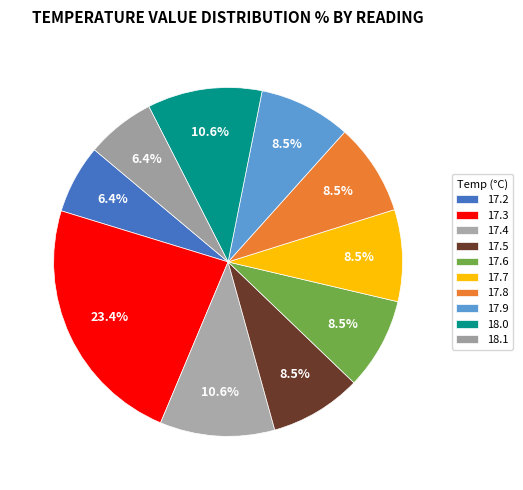

Does 18.1 represent more than half of the total?

No